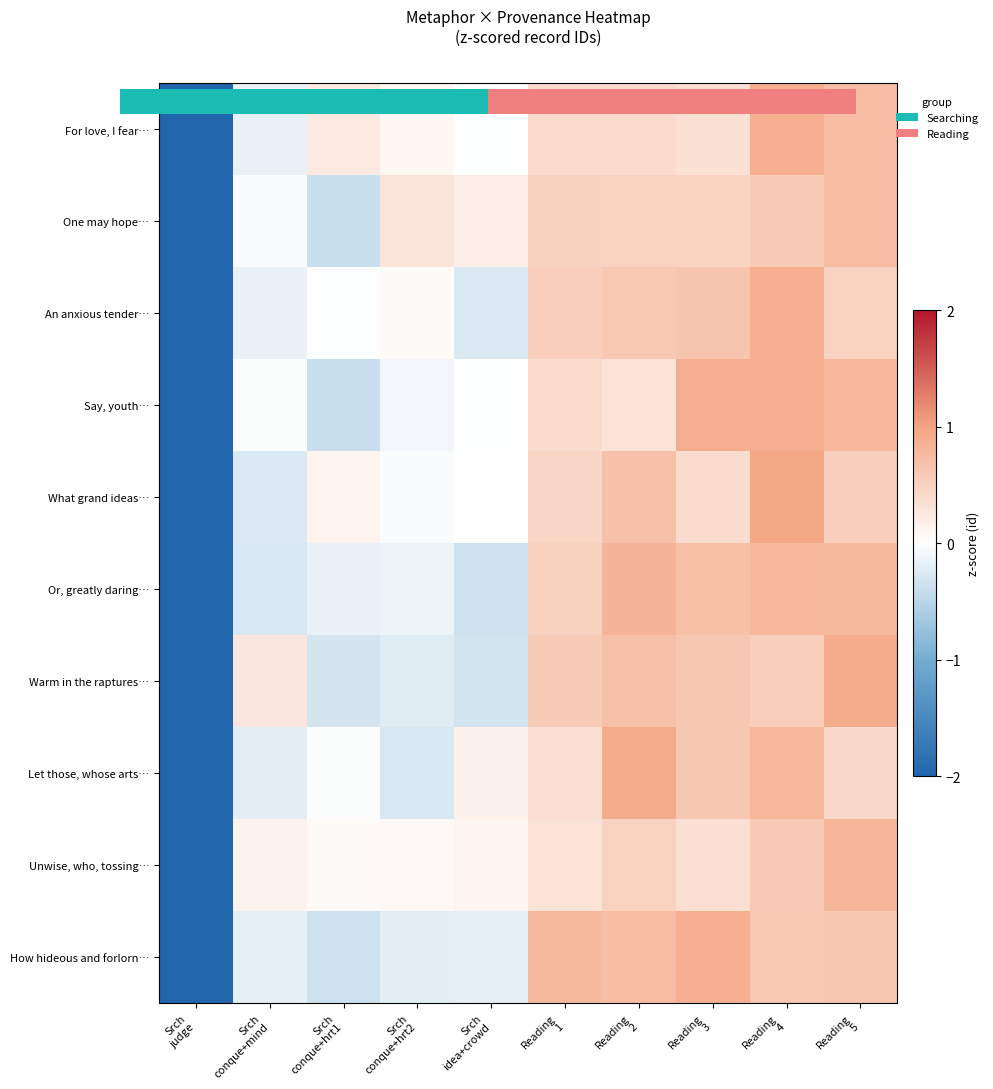

What value does the Or, greatly daring… series have at Reading 2?

0.8